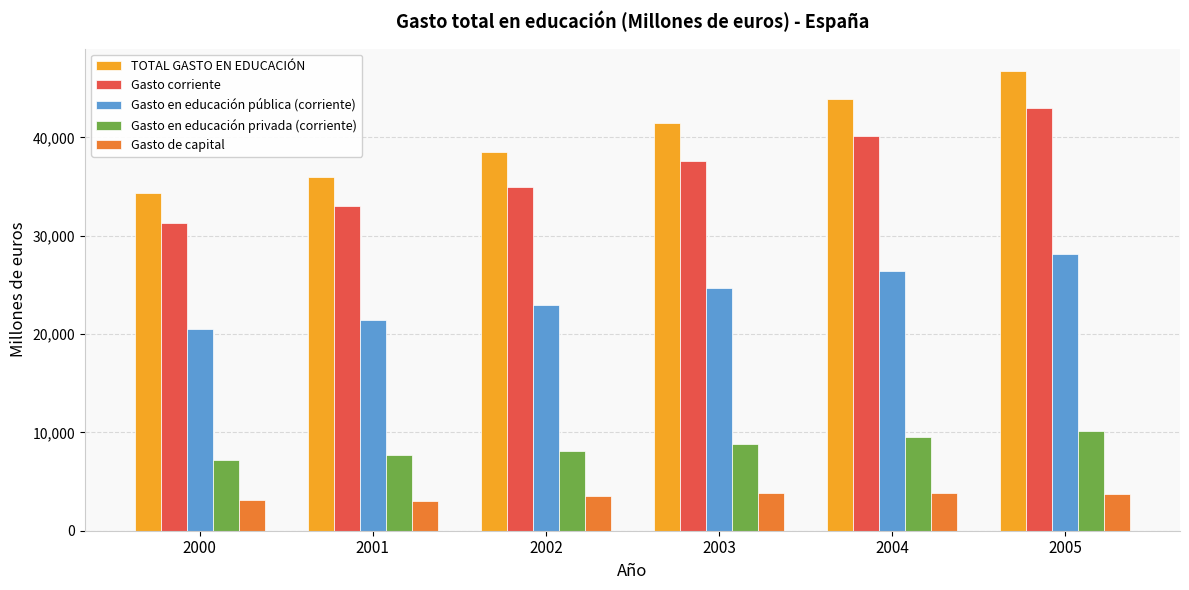

What is the lowest value of the Gasto en educación pública (corriente) series?

20560.7